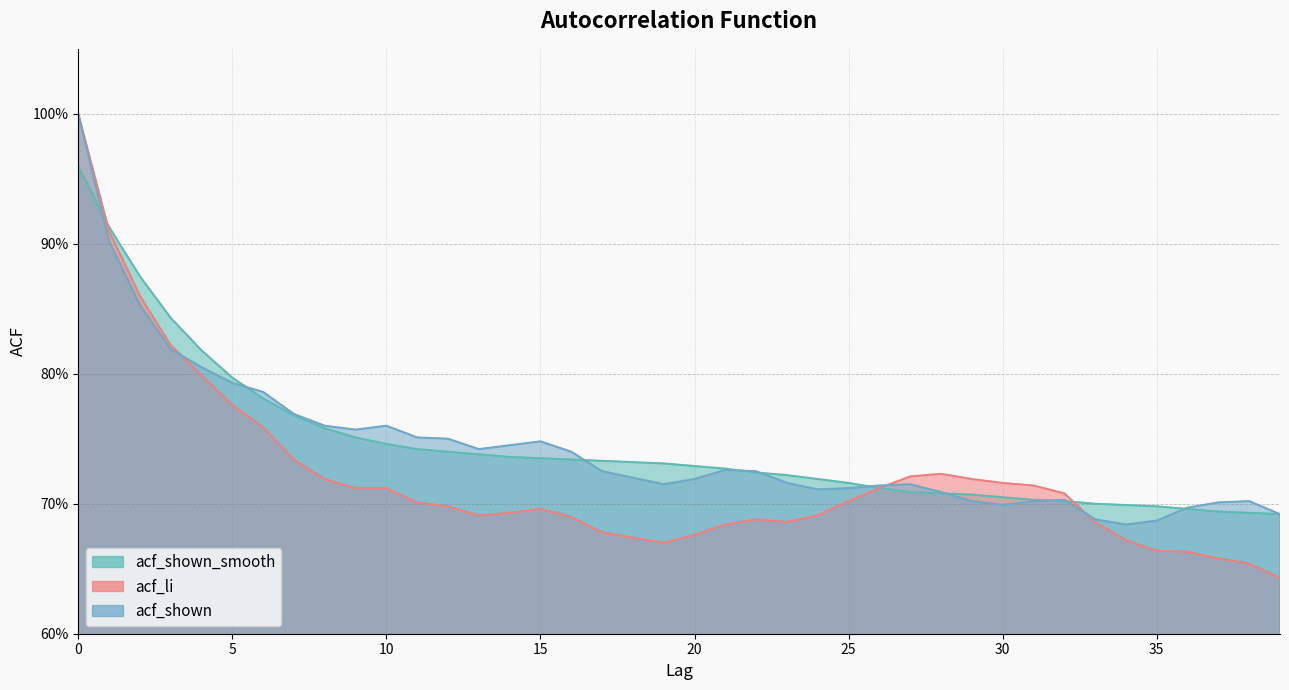

Reading right to left, transcribe all the data shown in this chart.

acf_shown_smooth: 39=0.7	38=0.7	37=0.7	36=0.7	35=0.7	34=0.7	33=0.7	32=0.7	31=0.7	30=0.7	29=0.7	28=0.7	27=0.7	26=0.7	25=0.7	24=0.7	23=0.7	22=0.7	21=0.7	20=0.7	19=0.7	18=0.7	17=0.7	16=0.7	15=0.7	14=0.7	13=0.7	12=0.7	11=0.7	10=0.7	9=0.8	8=0.8	7=0.8	6=0.8	5=0.8	4=0.8	3=0.8	2=0.9	1=0.9	0=1.0
acf_li: 39=0.6	38=0.7	37=0.7	36=0.7	35=0.7	34=0.7	33=0.7	32=0.7	31=0.7	30=0.7	29=0.7	28=0.7	27=0.7	26=0.7	25=0.7	24=0.7	23=0.7	22=0.7	21=0.7	20=0.7	19=0.7	18=0.7	17=0.7	16=0.7	15=0.7	14=0.7	13=0.7	12=0.7	11=0.7	10=0.7	9=0.7	8=0.7	7=0.7	6=0.8	5=0.8	4=0.8	3=0.8	2=0.9	1=0.9	0=1.0
acf_shown: 39=0.7	38=0.7	37=0.7	36=0.7	35=0.7	34=0.7	33=0.7	32=0.7	31=0.7	30=0.7	29=0.7	28=0.7	27=0.7	26=0.7	25=0.7	24=0.7	23=0.7	22=0.7	21=0.7	20=0.7	19=0.7	18=0.7	17=0.7	16=0.7	15=0.7	14=0.7	13=0.7	12=0.8	11=0.8	10=0.8	9=0.8	8=0.8	7=0.8	6=0.8	5=0.8	4=0.8	3=0.8	2=0.9	1=0.9	0=1.0